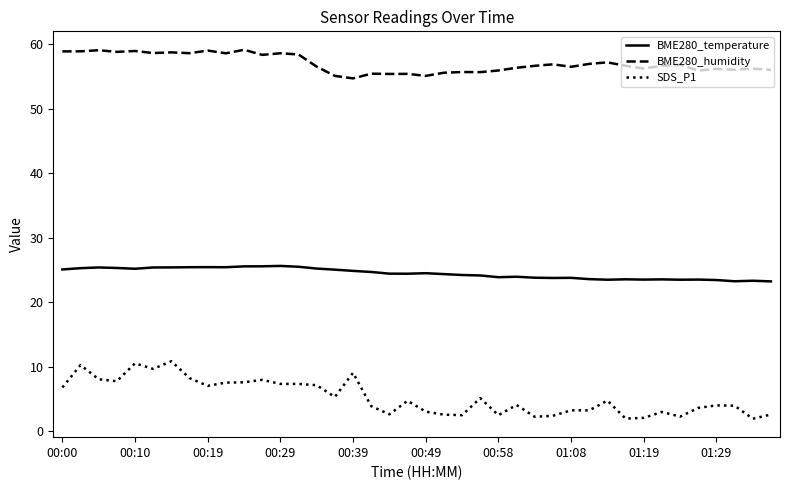

Which series has the largest range (max minus min)?

SDS_P1